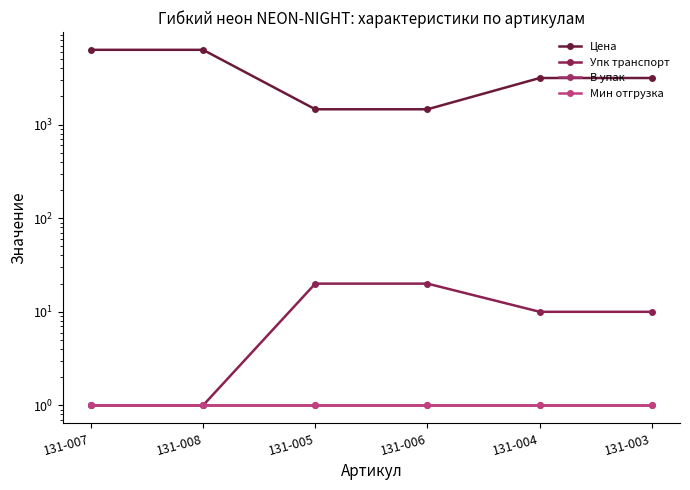

Is the value of Мин отгрузка at 131-008 greater than the value of Упк транспорт at 131-003?

No